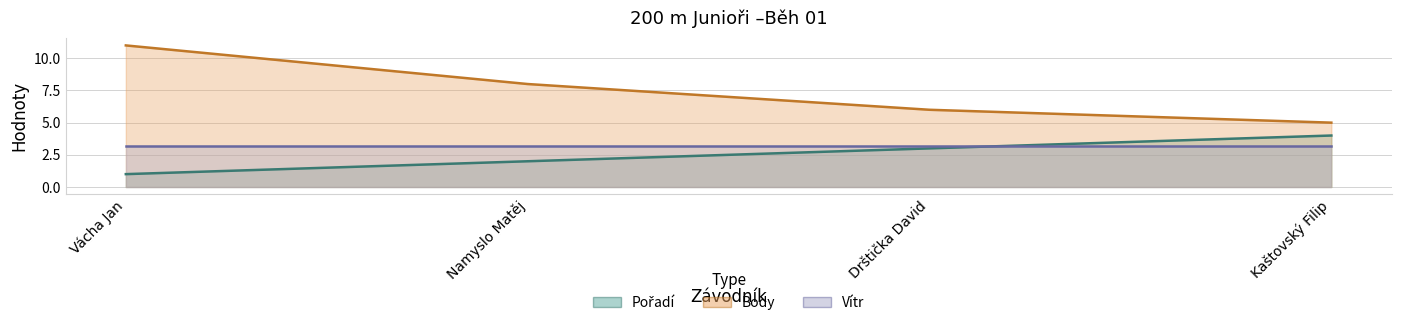

Count the number of categories in the chart.

4